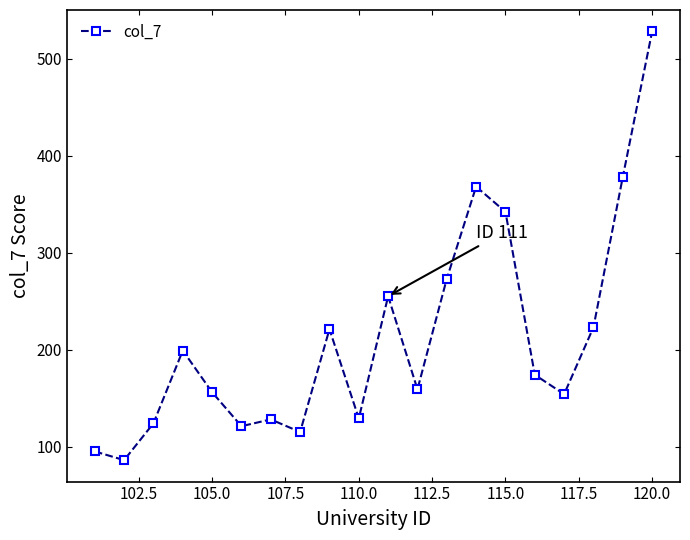

What is the greatest value displayed?

528